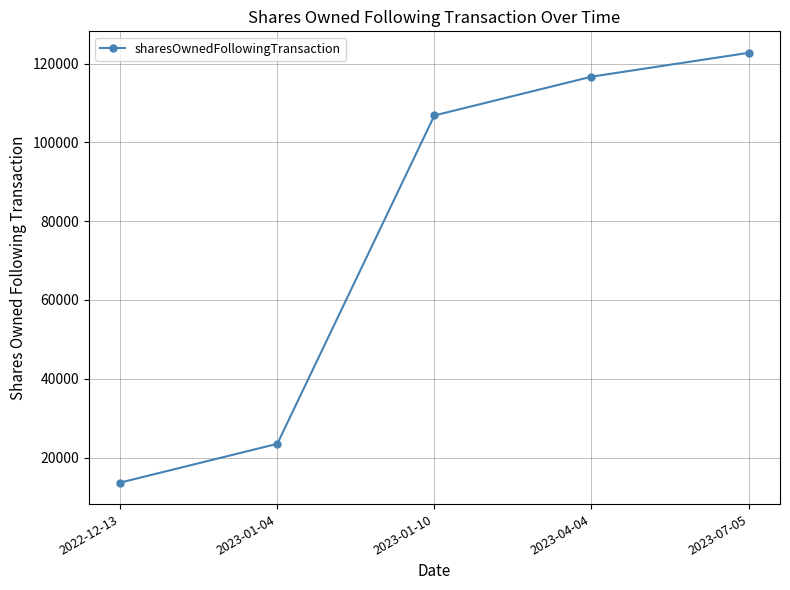

Rank the categories by value from highest to lowest.

2023-07-05, 2023-04-04, 2023-01-10, 2023-01-04, 2022-12-13